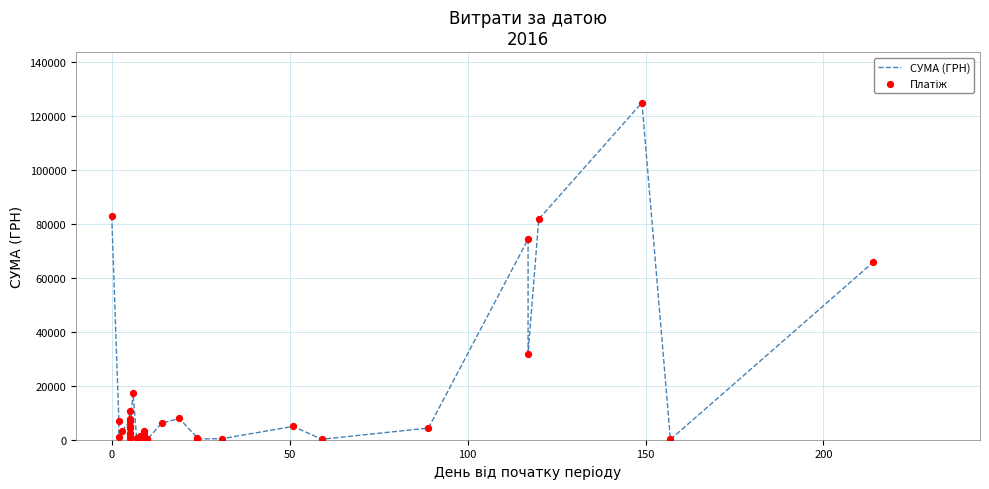

Which series has the widest spread of Y values?

СУМА (ГРН)